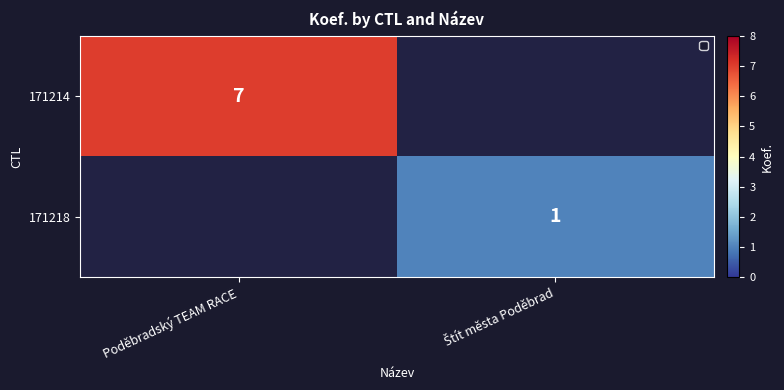

The value of 171214 at Poděbradský TEAM RACE is 7. True or false?

True